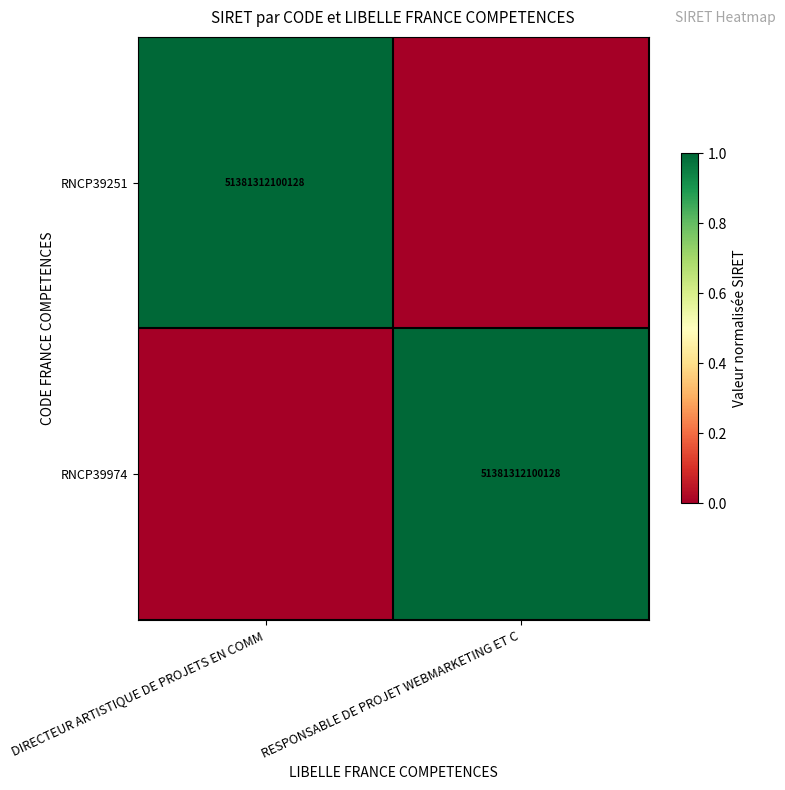

The RNCP39974 series shows 77812682874042 at RESPONSABLE DE PROJET WEBMARKETING ET C. True or false?

False